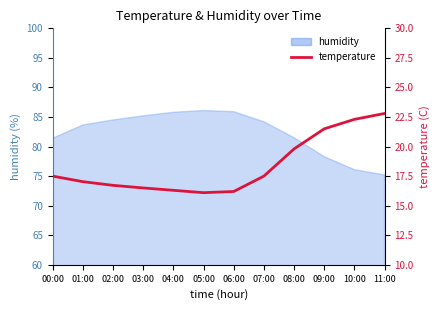

Count the number of categories in the chart.

12